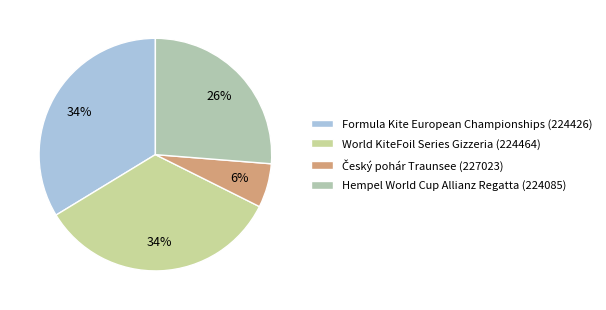

Rank the categories by value from highest to lowest.

World KiteFoil Series Gizzeria (224464), Formula Kite European Championships (224426), Hempel World Cup Allianz Regatta (224085), Český pohár Traunsee (227023)